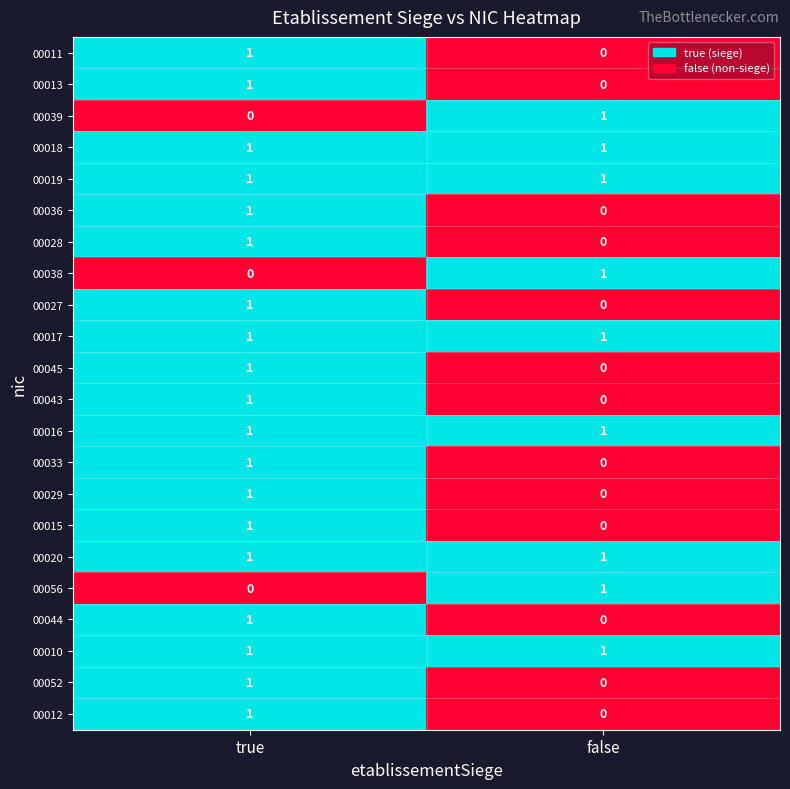

At which category is the sum across all series the highest?

true